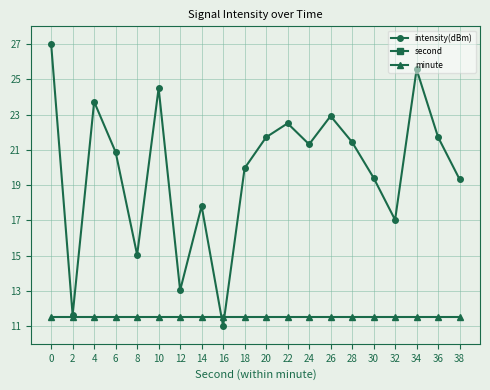

Reading right to left, list all the values displayed in this chart.

intensity(dBm): 38=19.3	36=21.7	34=25.6	32=17.0	30=19.4	28=21.4	26=22.9	24=21.3	22=22.5	20=21.7	18=20.0	16=11.0	14=17.8	12=13.0	10=24.5	8=15.0	6=20.9	4=23.7	2=11.6	0=27.0
second: 38=84.8	36=84.0	34=83.2	32=82.4	30=81.6	28=80.8	26=80.0	24=79.2	22=78.4	20=77.6	18=76.8	16=76.0	14=75.2	12=74.4	10=73.6	8=72.8	6=72.0	4=71.2	2=70.4	0=69.6
minute: 38=11.5	36=11.5	34=11.5	32=11.5	30=11.5	28=11.5	26=11.5	24=11.5	22=11.5	20=11.5	18=11.5	16=11.5	14=11.5	12=11.5	10=11.5	8=11.5	6=11.5	4=11.5	2=11.5	0=11.5